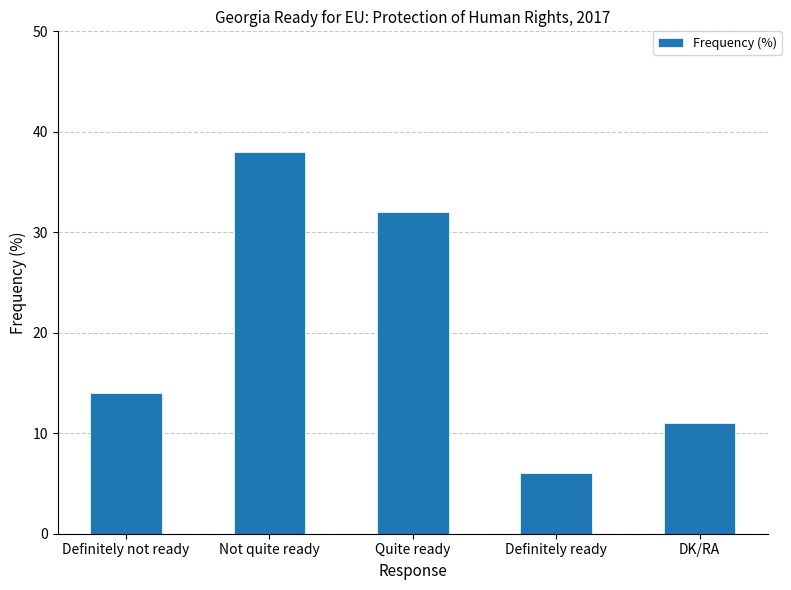

What is the maximum value shown in the chart?

38